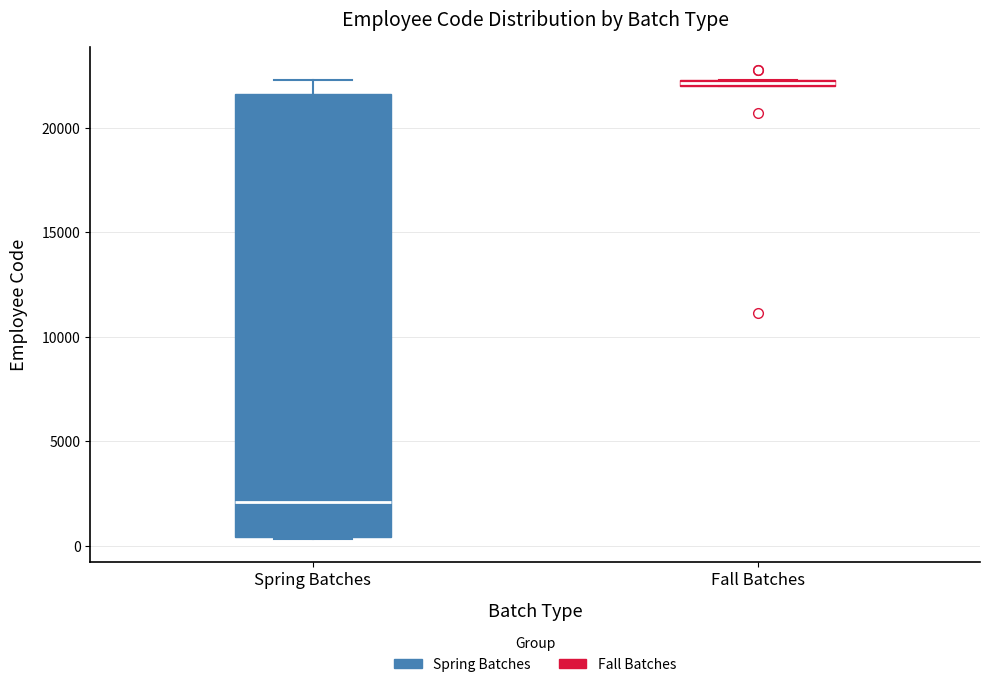

Where is the lower edge of the box for Fall Batches on the y-axis? The values are not printed on the chart, so give them approximately, as read against the axis.

22000